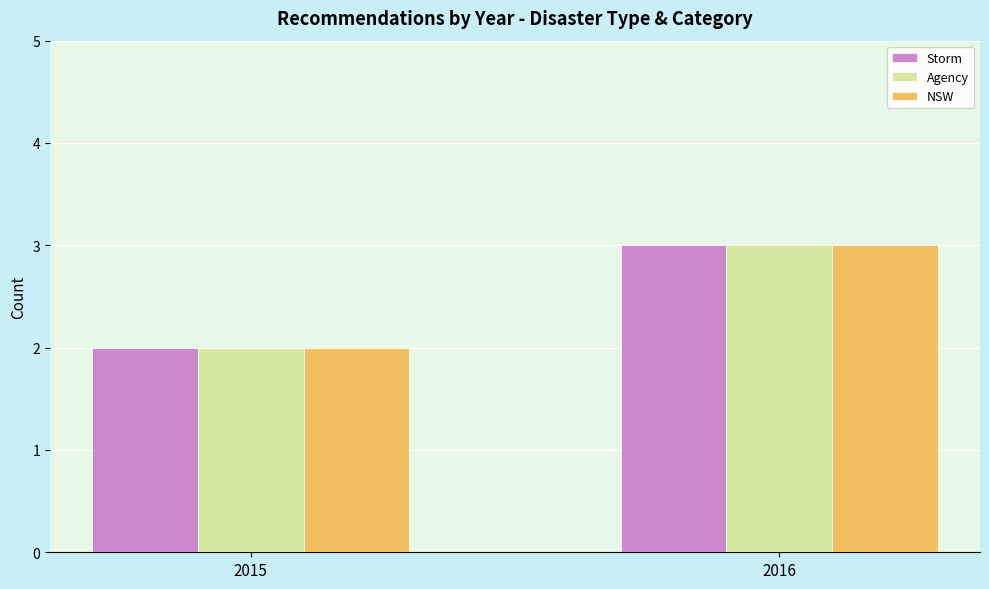

Does the chart contain stacked bars?

No